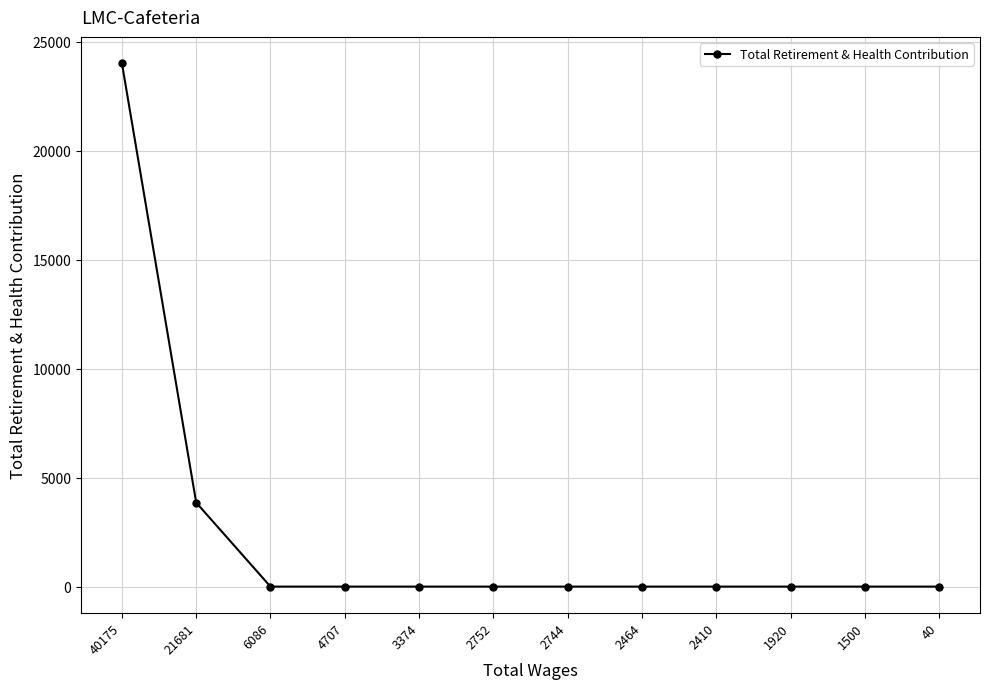

Is this an area chart (filled region under the line)?

No